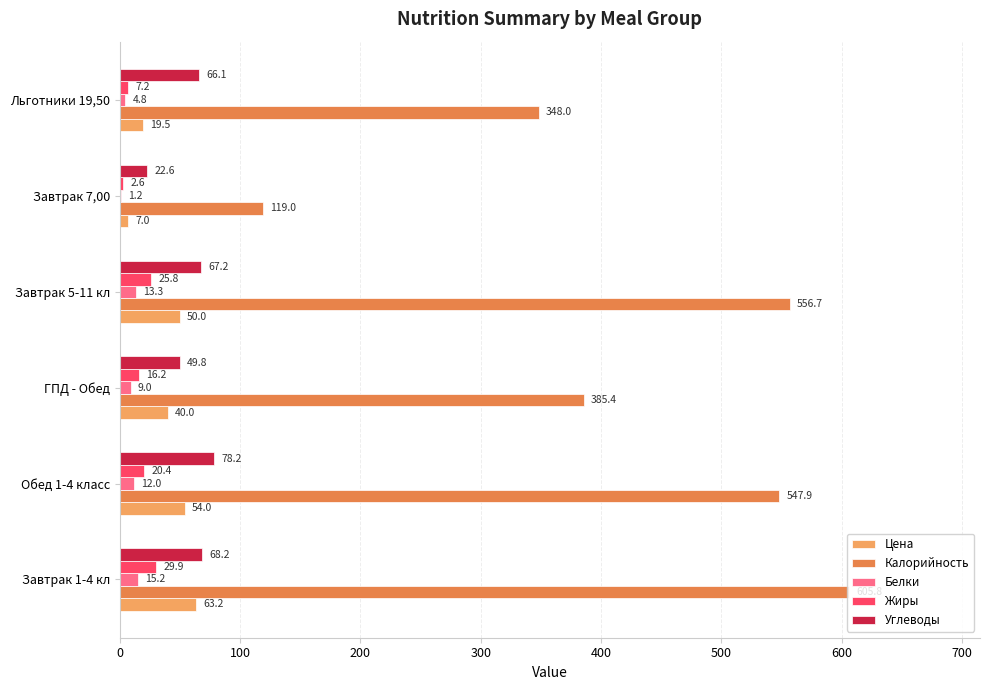

How many values in the Жиры series exceed 20?

3